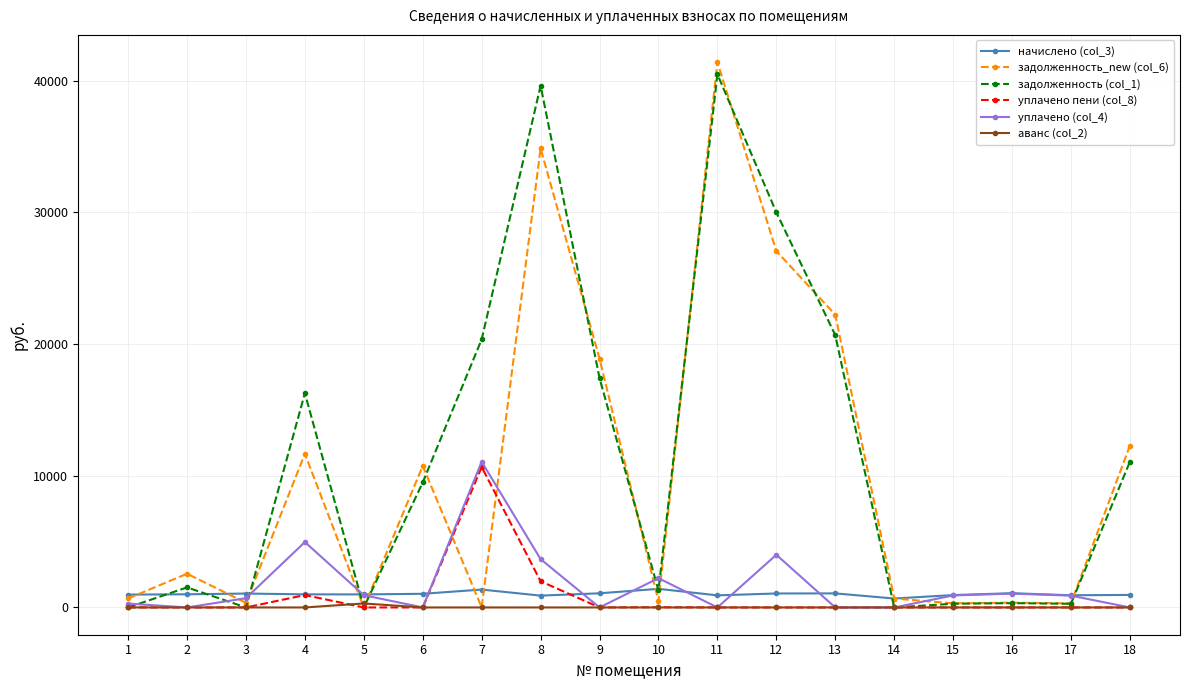

What is the difference between the highest and lowest values at 6?

10751.8